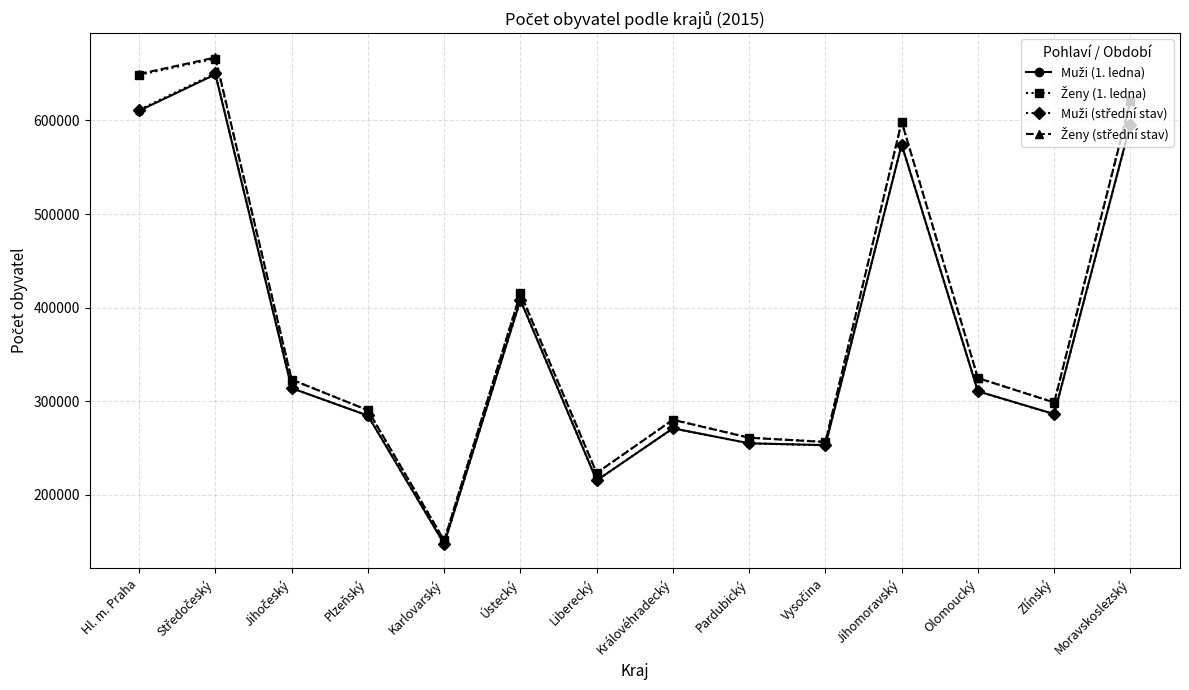

What is the label of the 4th point from the left?

Plzeňský